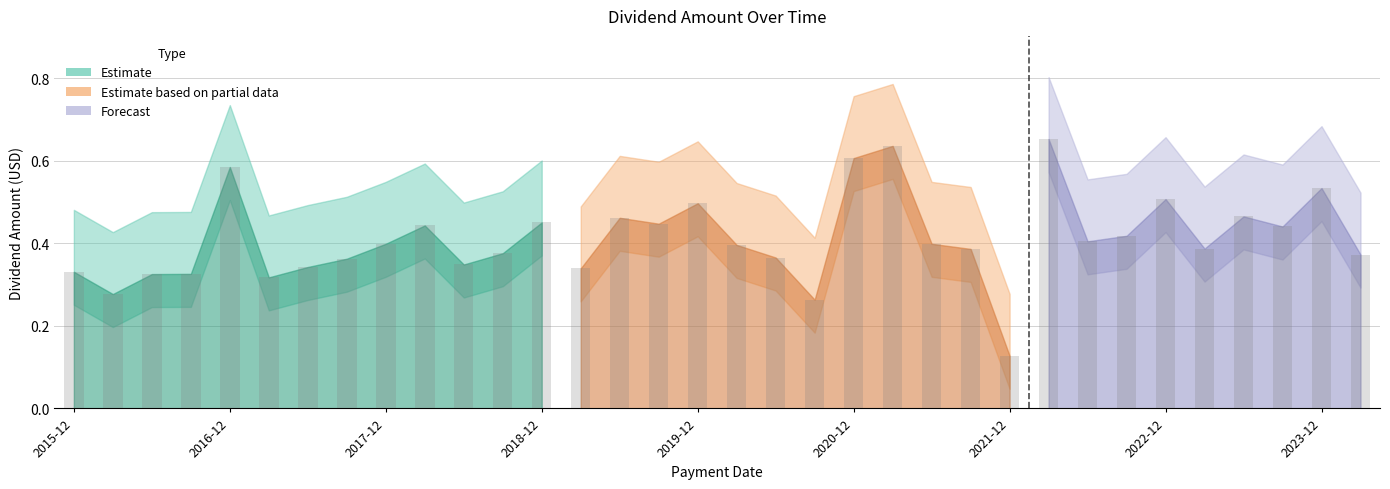

Count the values in the range 0 to 1.

34